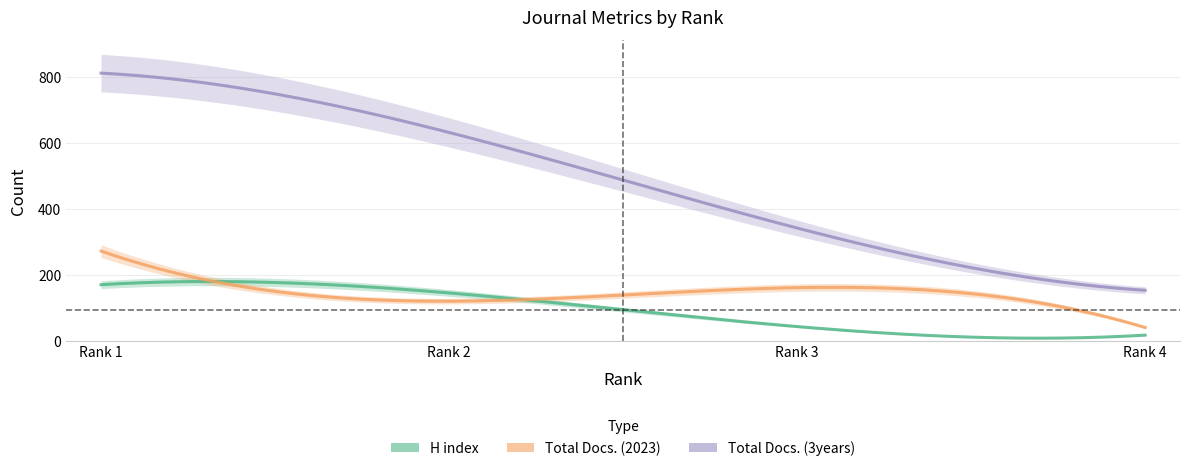

Reading left to right, what are all the values shown in this chart?

H index: Rank 1=171	Rank 2=146	Rank 3=44	Rank 4=18
Total Docs. (2023): Rank 1=273	Rank 2=121	Rank 3=162	Rank 4=41
Total Docs. (3years): Rank 1=813	Rank 2=633	Rank 3=343	Rank 4=154